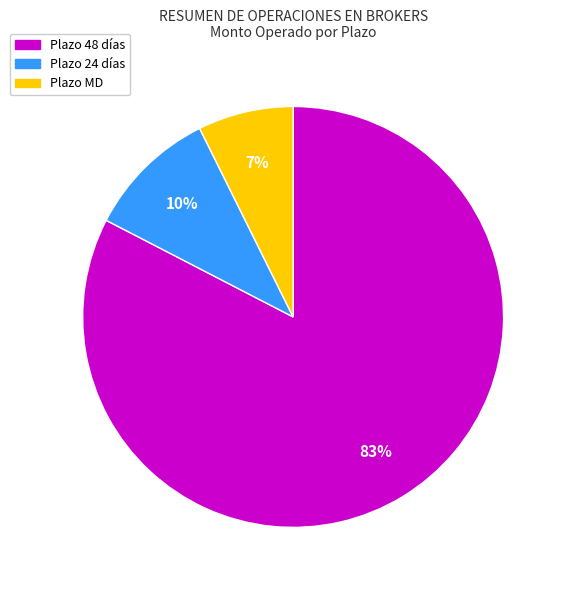

How many segments does this pie chart have?

3